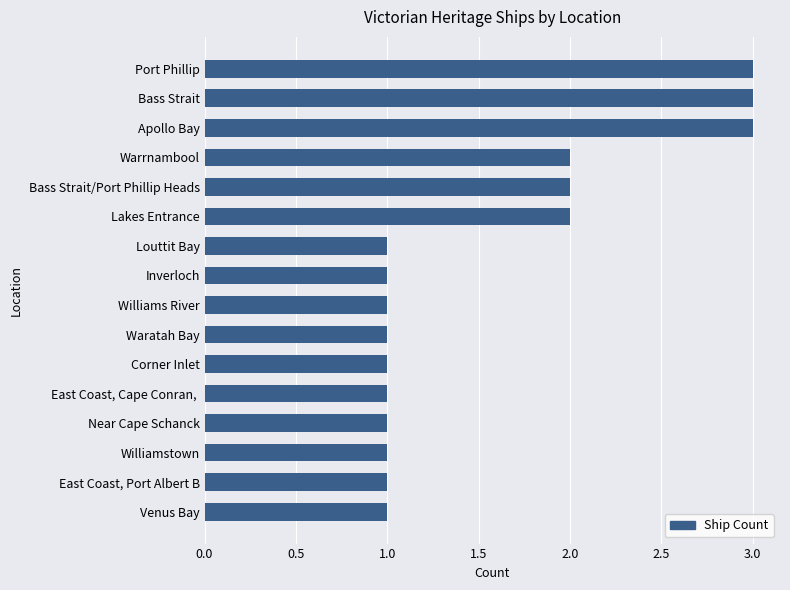

Approximately how many times larger is the value at Waratah Bay compared to Louttit Bay?

1.0